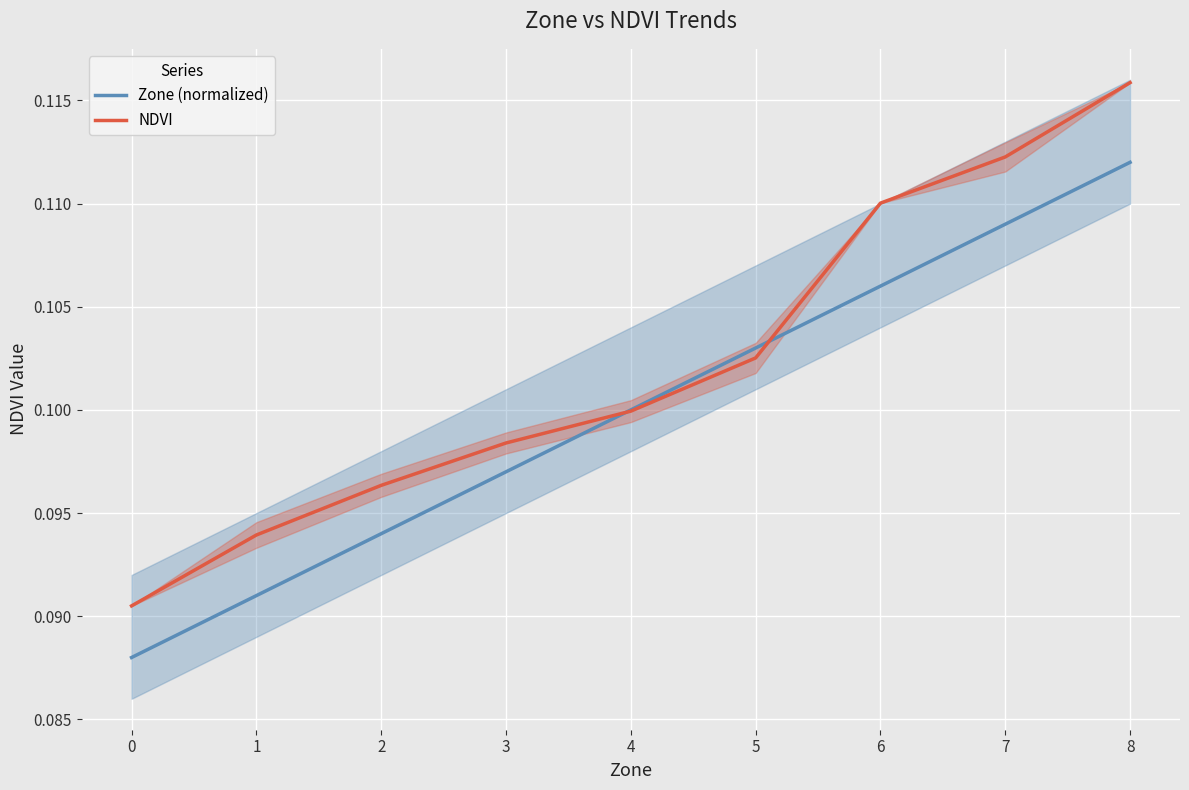

The NDVI series shows 0.1 at 2. True or false?

False